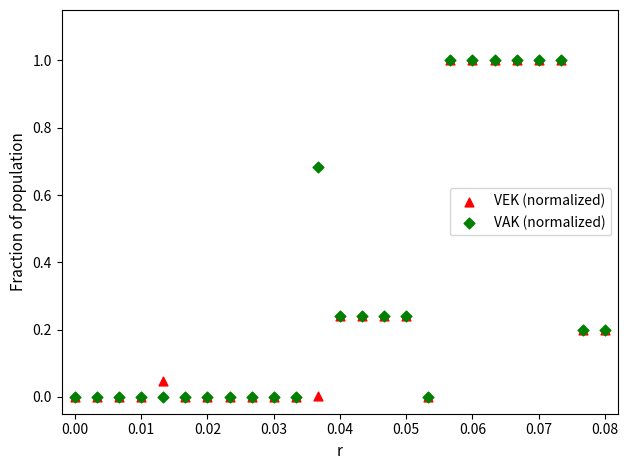

What are all the series names shown in the legend?

VEK (normalized), VAK (normalized)